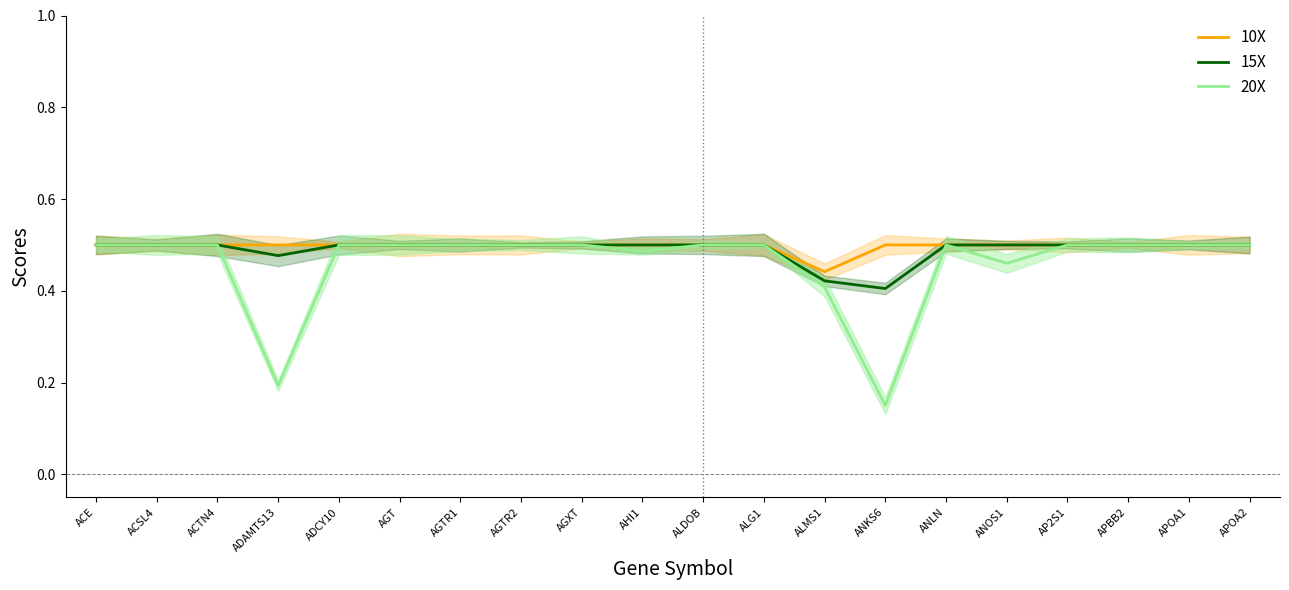

At how many categories does at least one series exceed 0?

20